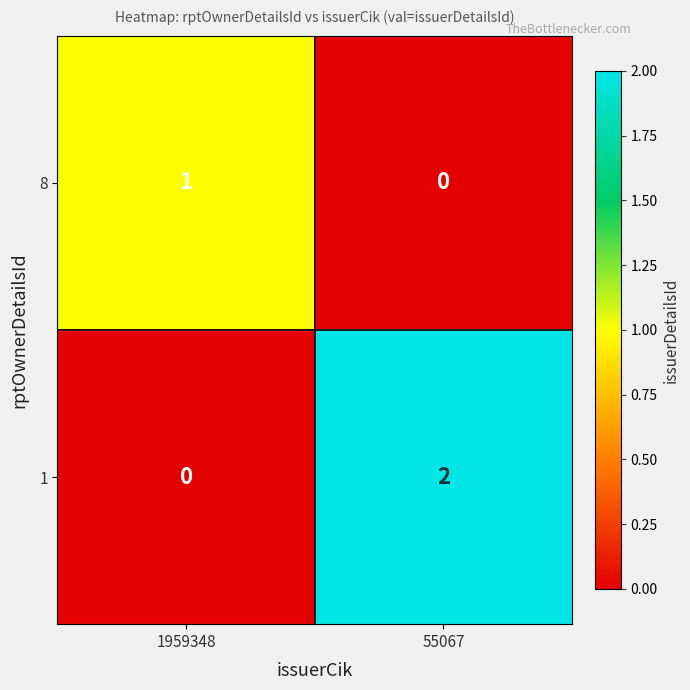

Is it true that 8 equals 1 at 1959348?

True